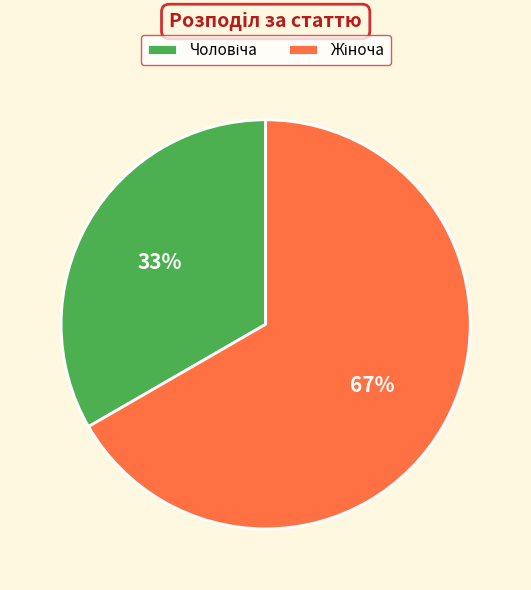

Does any single category account for the majority?

Yes